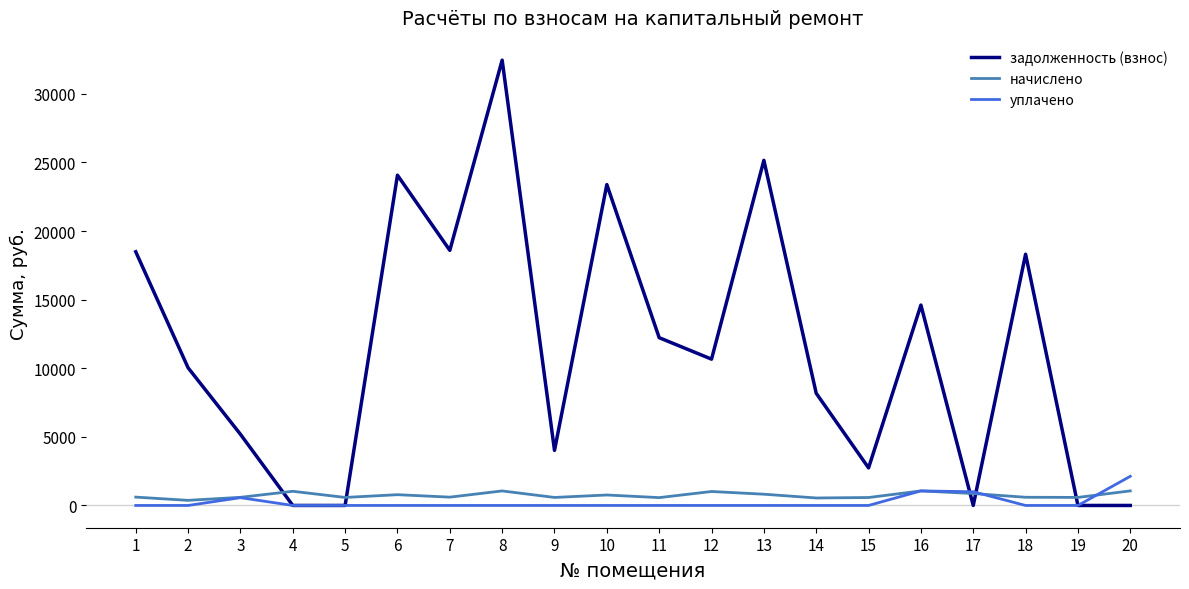

How many values in the начислено series are below 608?

10